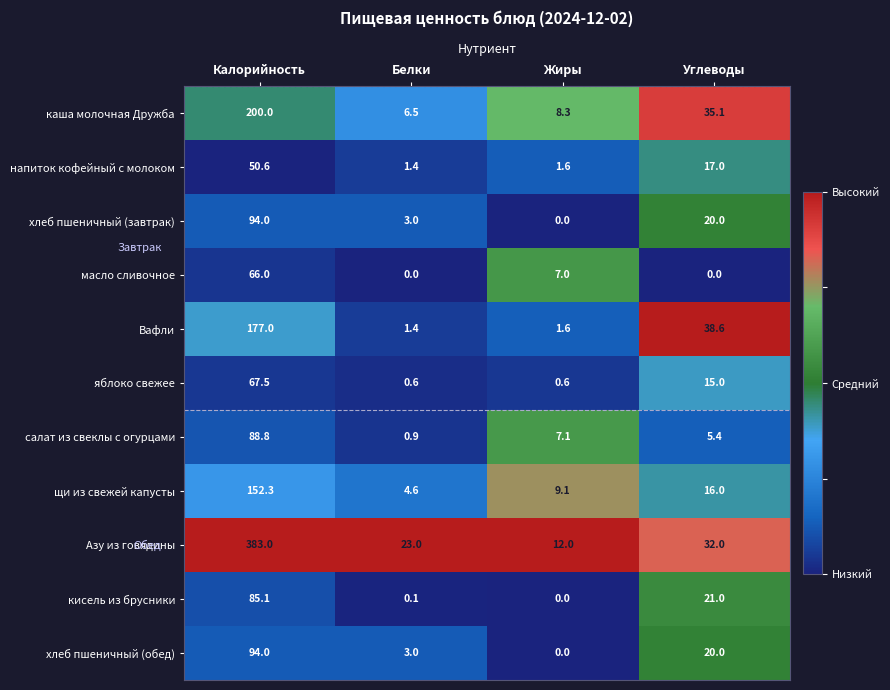

List the labels in order of хлеб пшеничный (обед) value, largest first.

Калорийность, Углеводы, Белки, Жиры